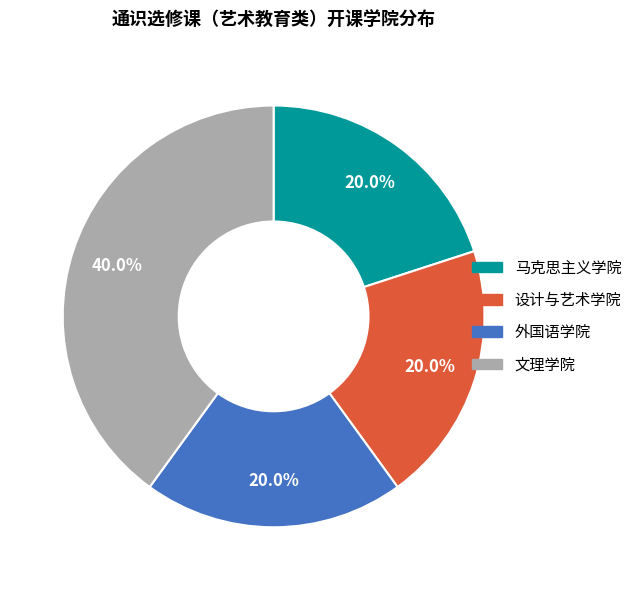

How many segments does this pie chart have?

4